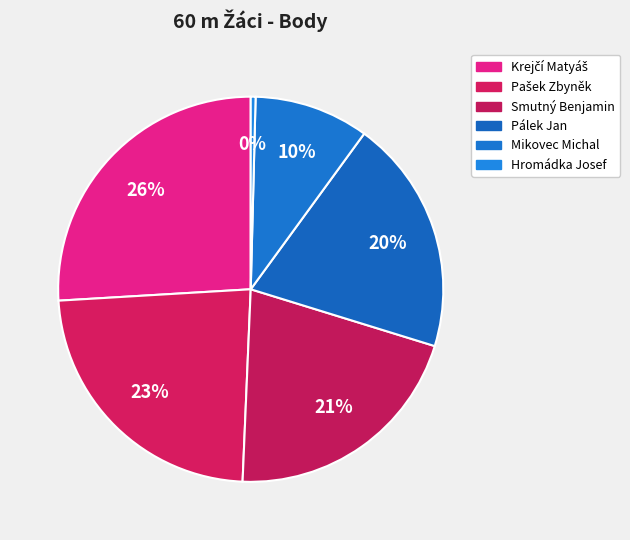

How many segments does this pie chart have?

6